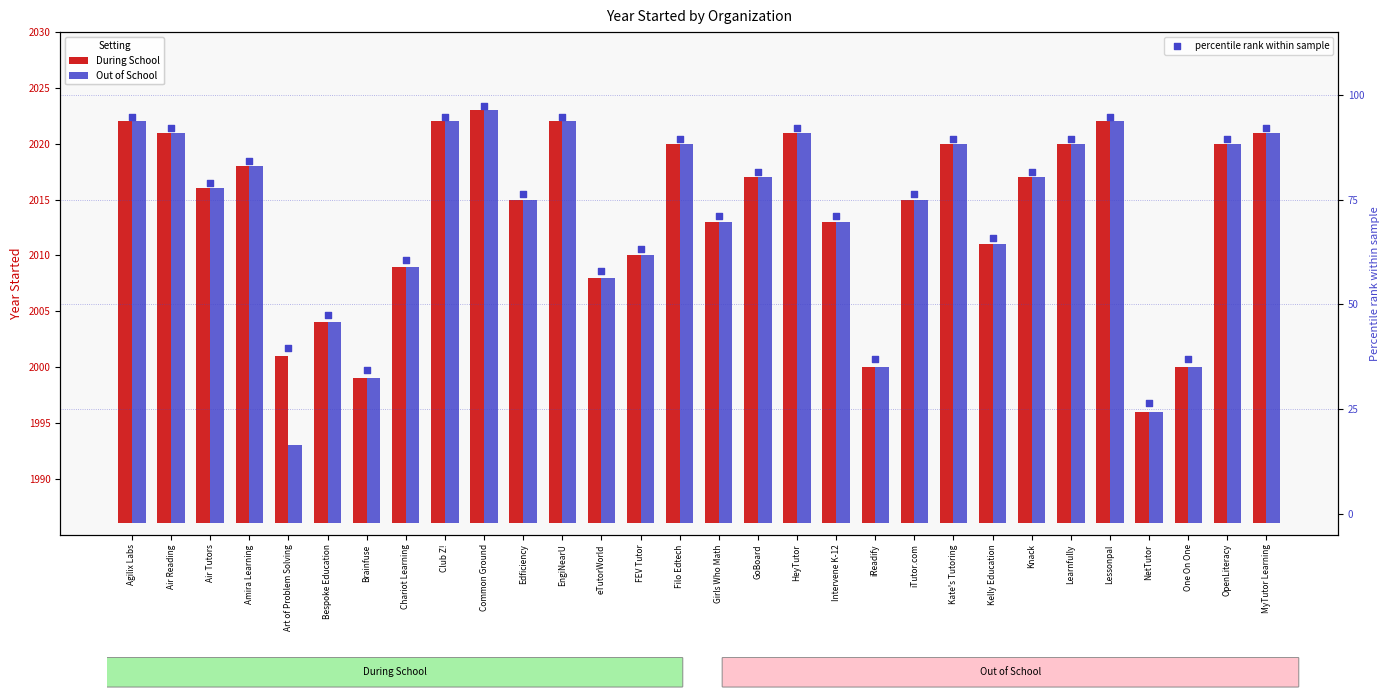

At how many categories does at least one series exceed 15?

30